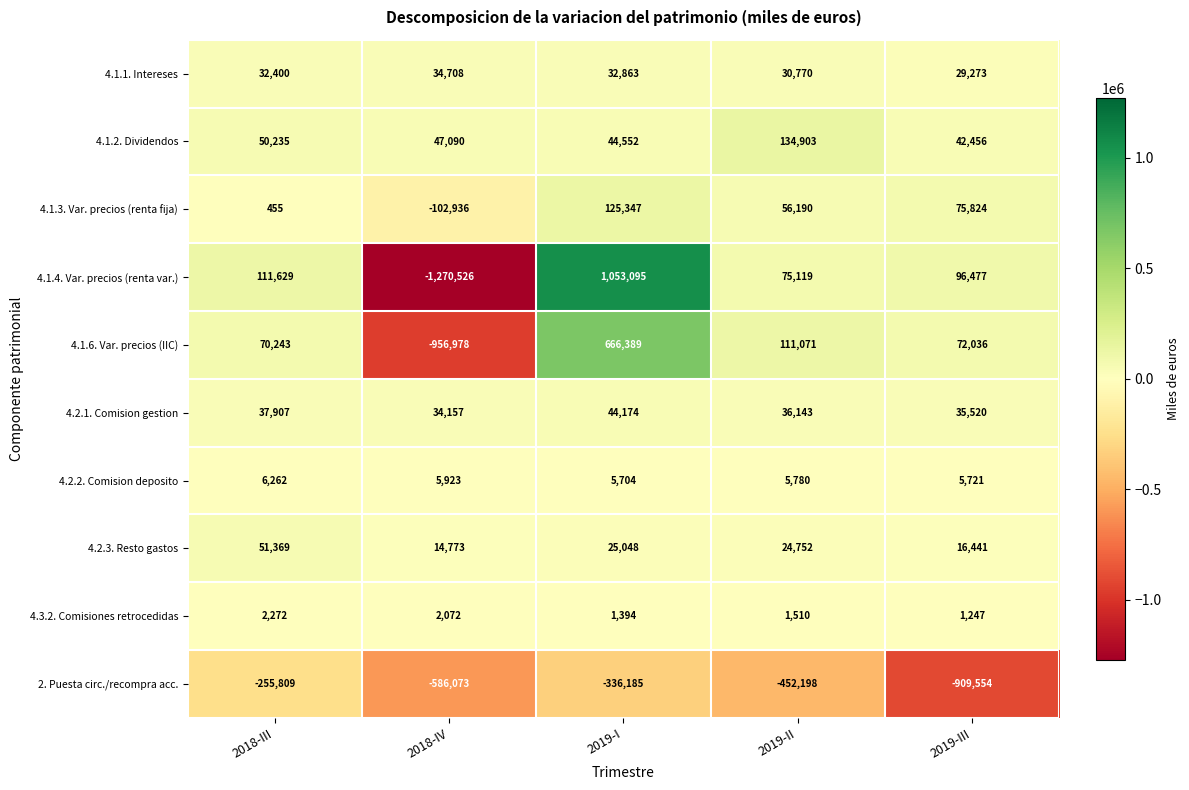

Rank the series at 2019-III from highest to lowest value.

4.1.4. Var. precios (renta var.), 4.1.3. Var. precios (renta fija), 4.1.6. Var. precios (IIC), 4.1.2. Dividendos, 4.2.1. Comision gestion, 4.1.1. Intereses, 4.2.3. Resto gastos, 4.2.2. Comision deposito, 4.3.2. Comisiones retrocedidas, 2. Puesta circ./recompra acc.